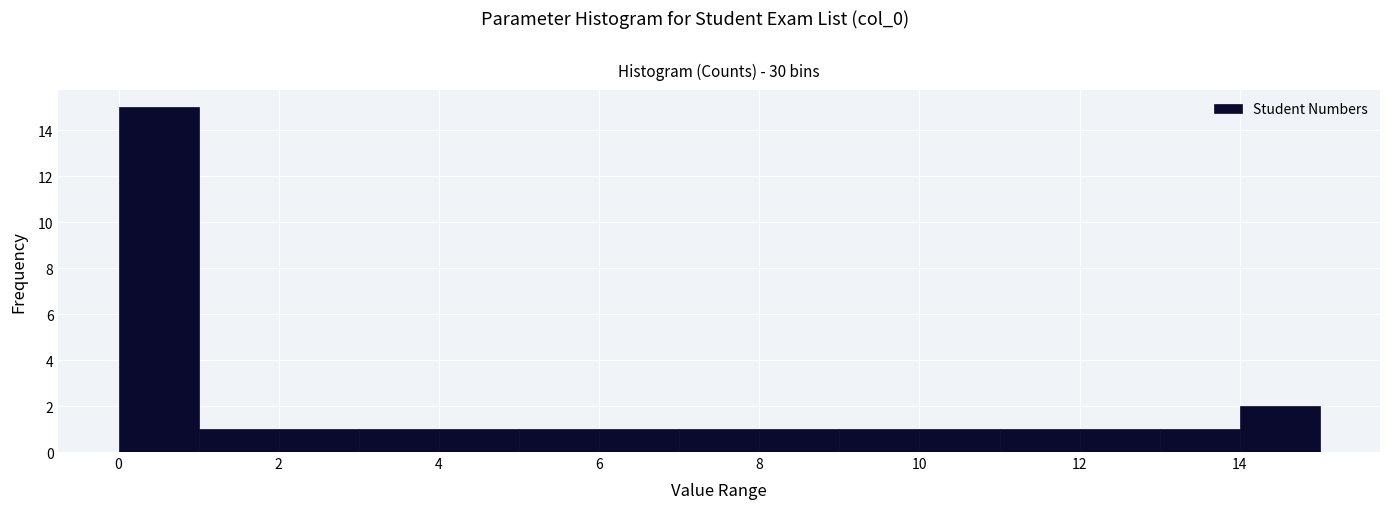

Reading left to right, transcribe this chart: for each bar, give the range it covers on the x-axis and its height. The values are not printed on the chart, so give them approximately, as read against the axis.

0 to 1: 15
1 to 2: 1
2 to 3: 1
3 to 4: 1
4 to 5: 1
5 to 6: 1
6 to 7: 1
7 to 8: 1
8 to 9: 1
9 to 10: 1
10 to 11: 1
11 to 12: 1
12 to 13: 1
13 to 14: 1
14 to 15: 2